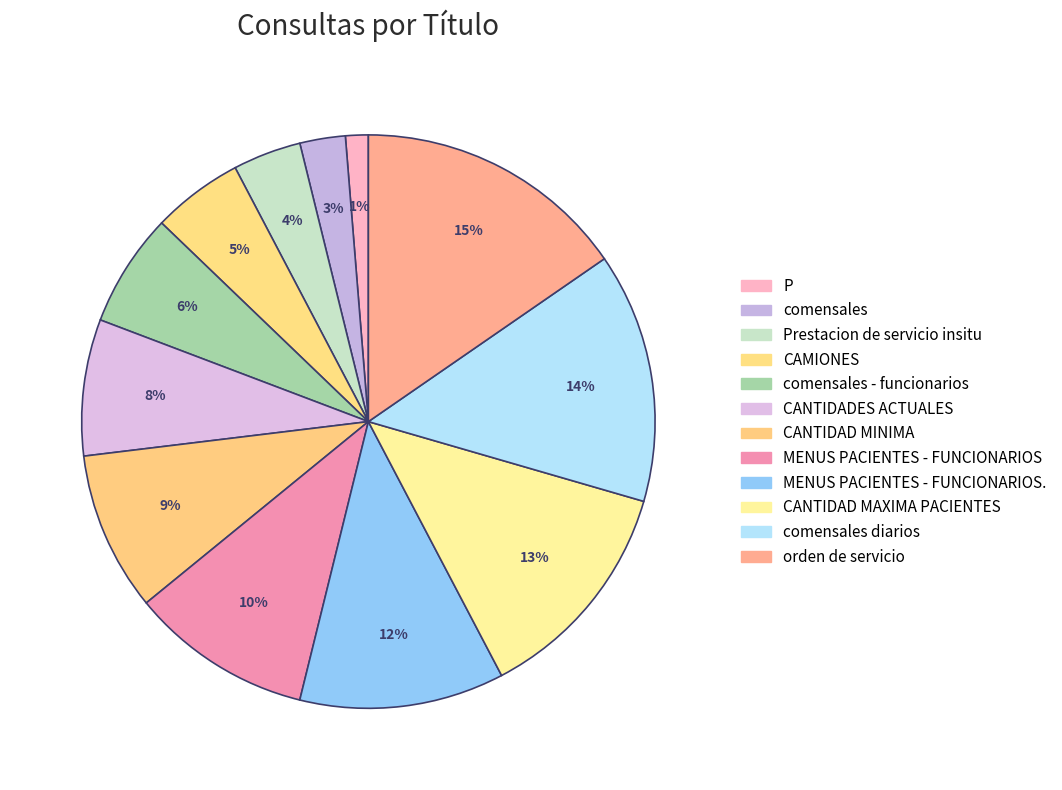

Is the sum of comensales - funcionarios and comensales diarios greater than half?

No